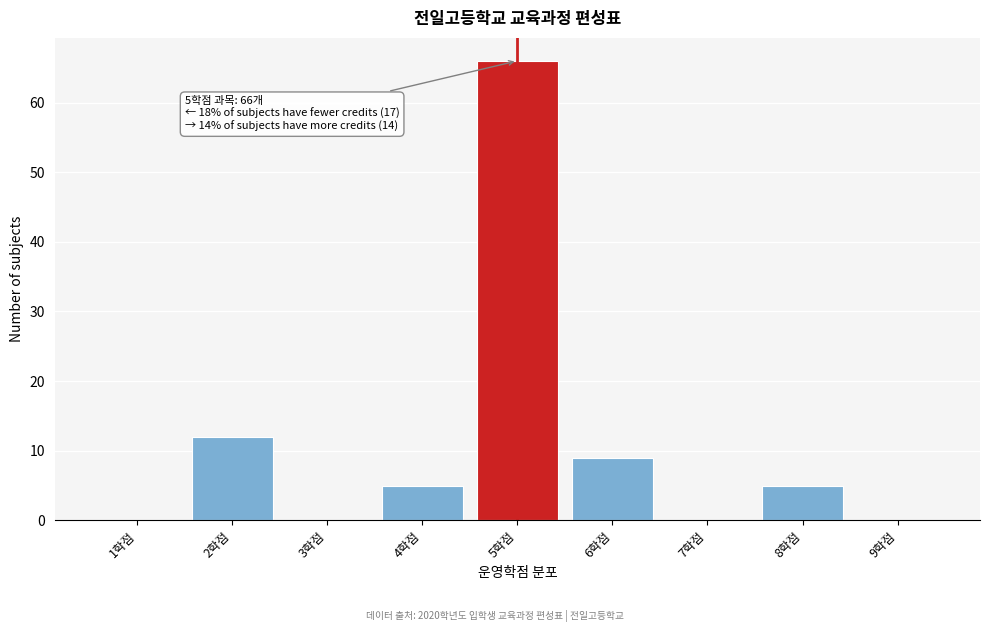

Reading left to right, list all the values displayed in this chart.

1학점=0	2학점=12	3학점=0	4학점=5	5학점=66	6학점=9	7학점=0	8학점=5	9학점=0